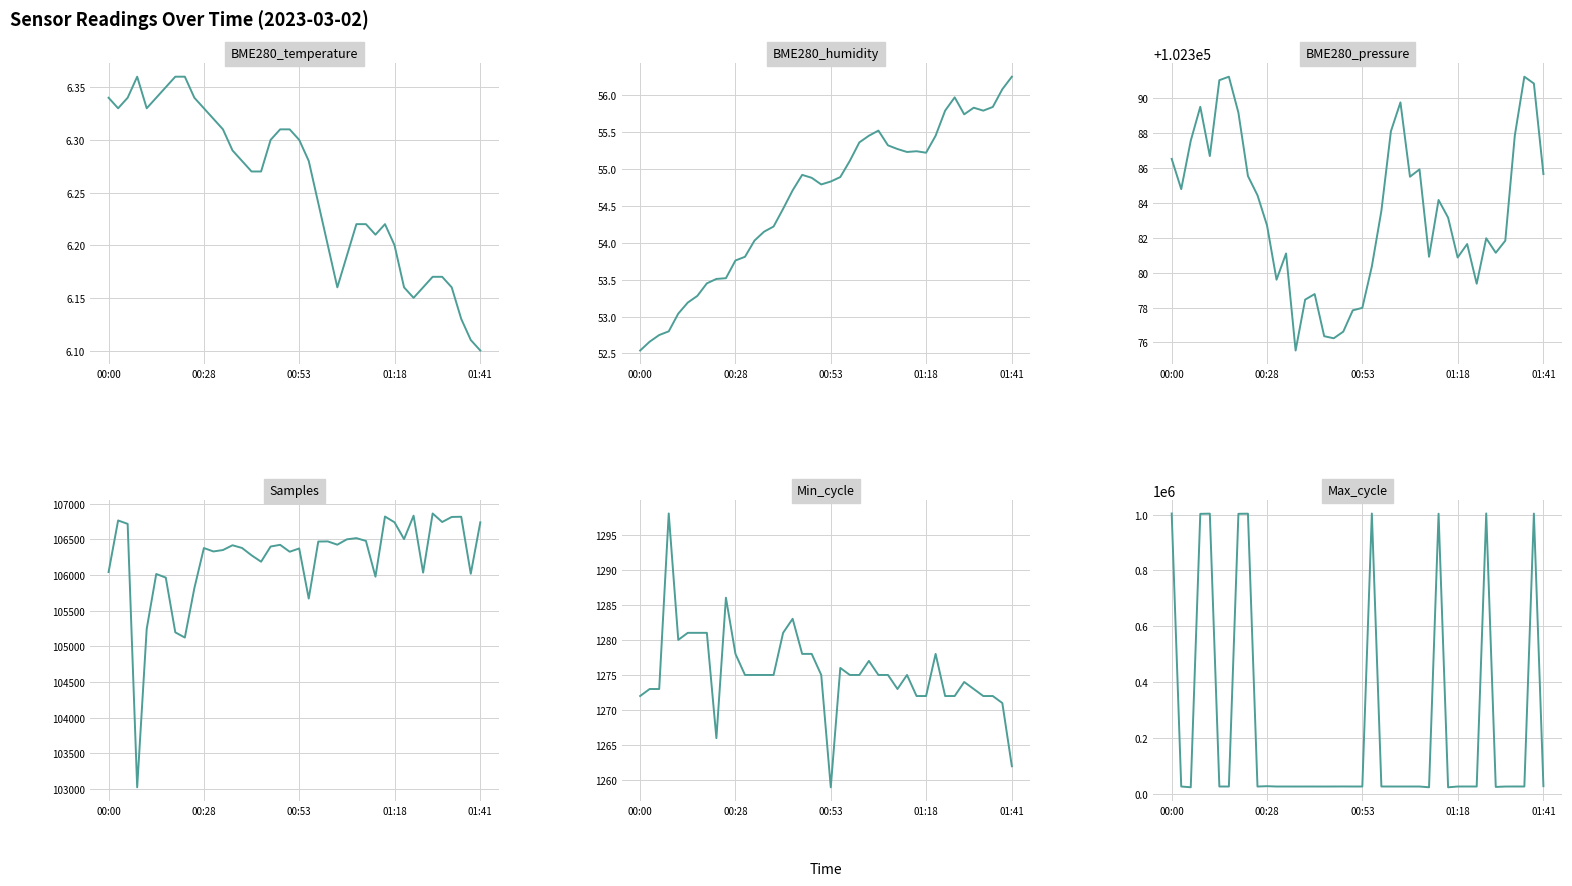

At how many categories does at least one series exceed 147418?

9